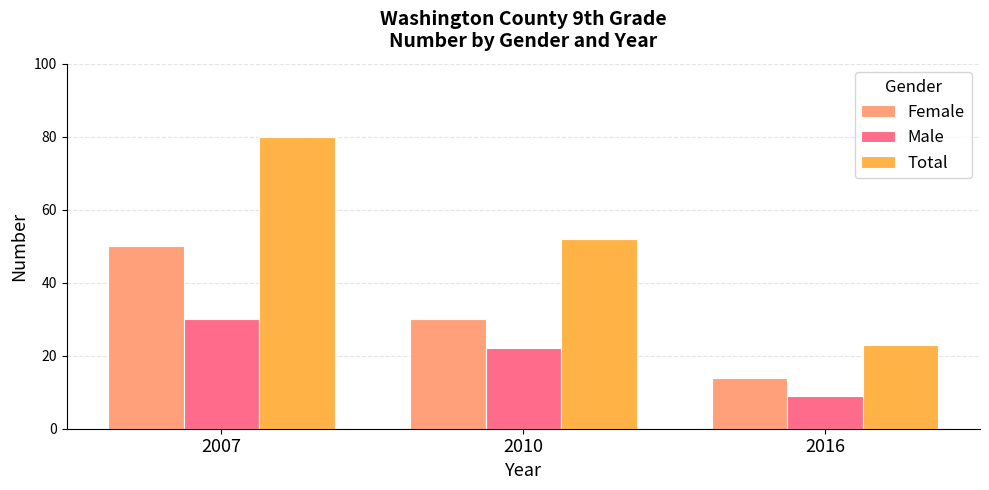

What is the maximum value shown in the chart?

80